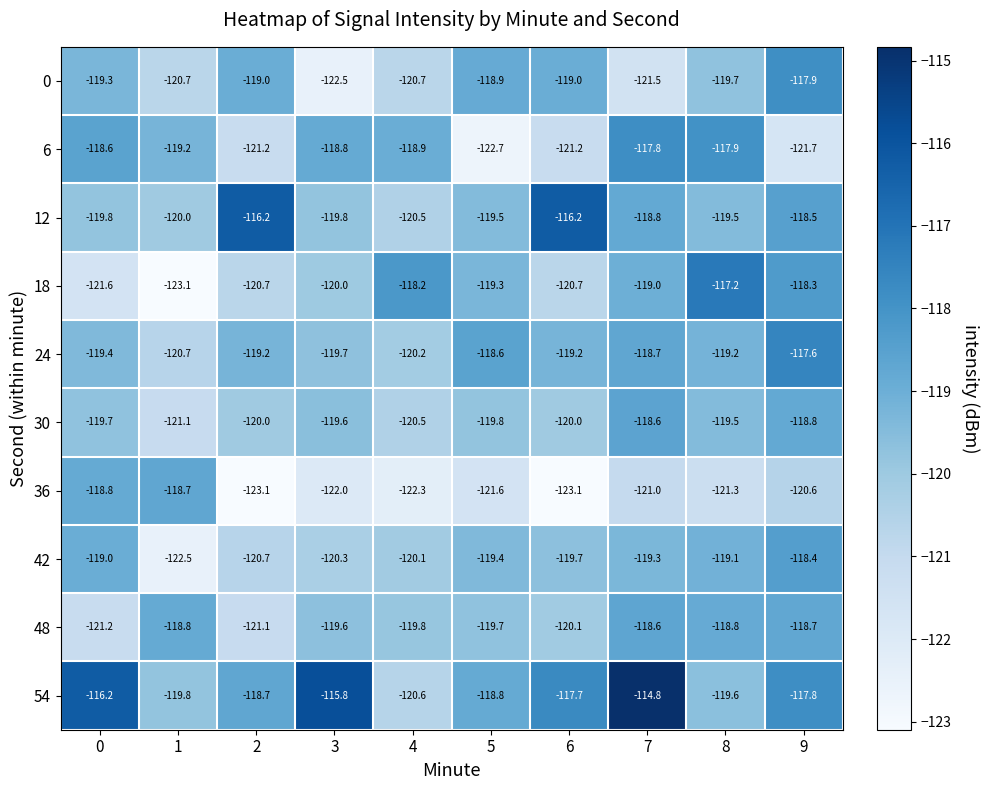

Between 0 and 2, which series saw the biggest shift?

36